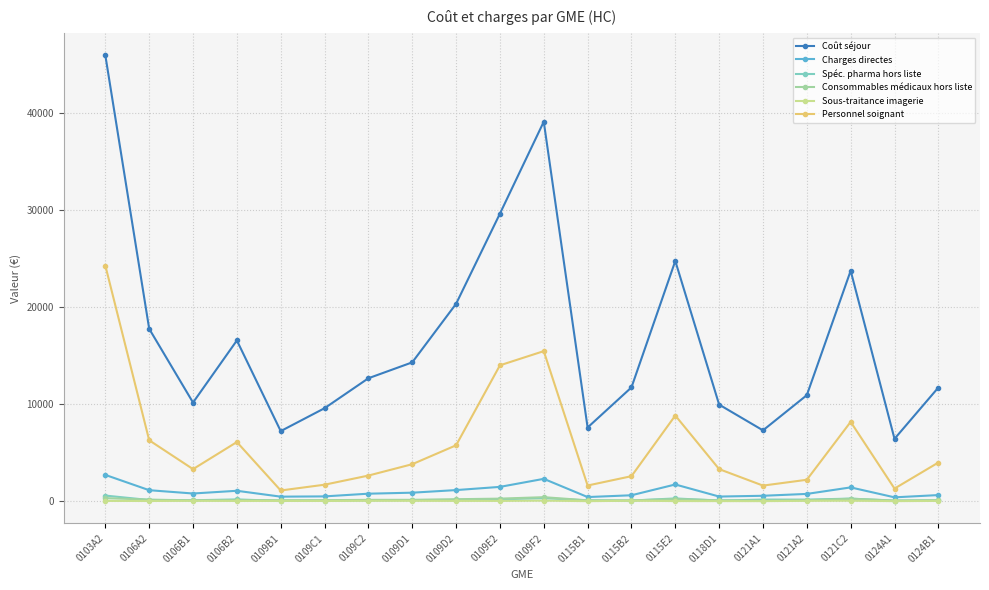

Where is the first local maximum for Personnel soignant?

0106B2